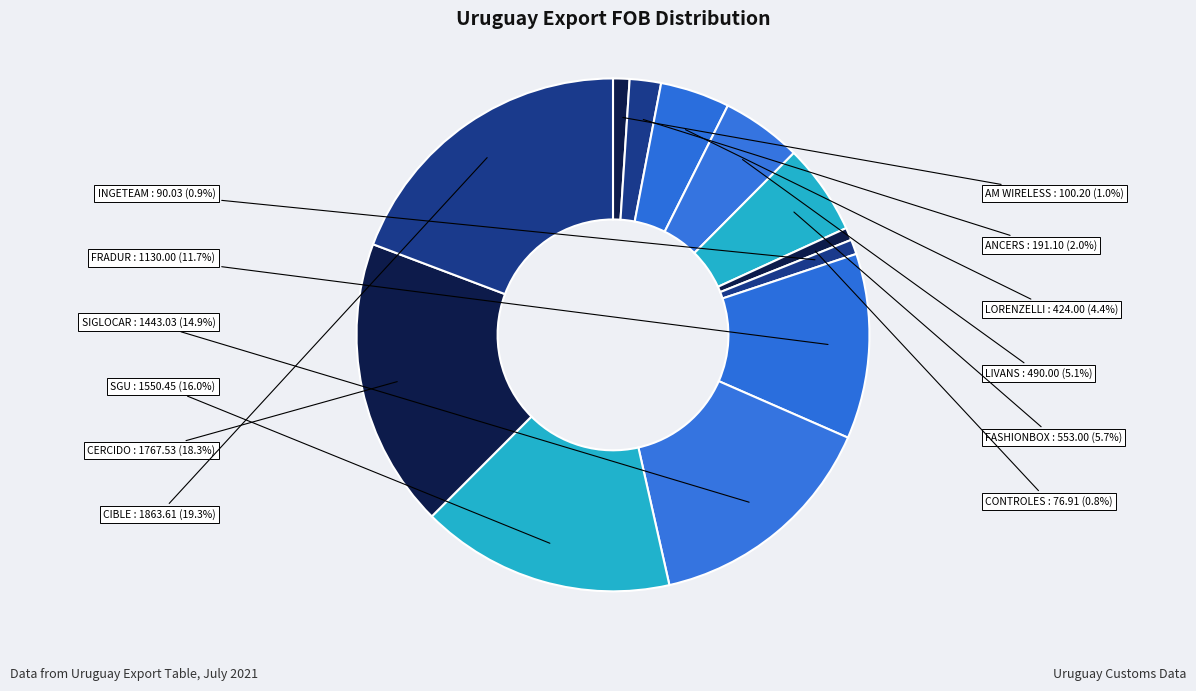

Count the number of slices in the pie.

12